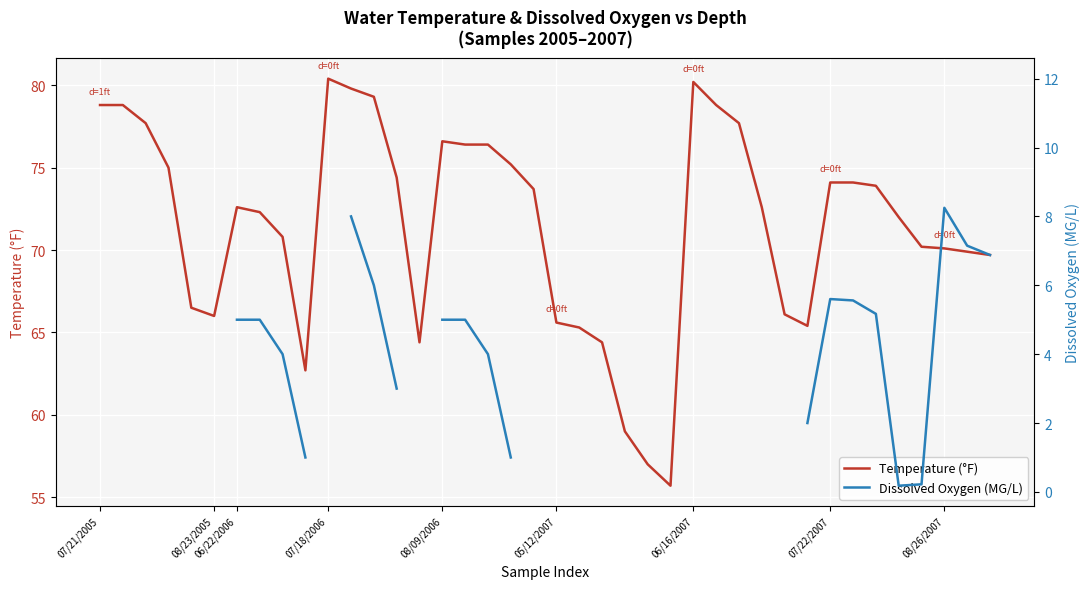

True or false: Temperature (°F) and Dissolved Oxygen (MG/L) intersect in this chart.

False